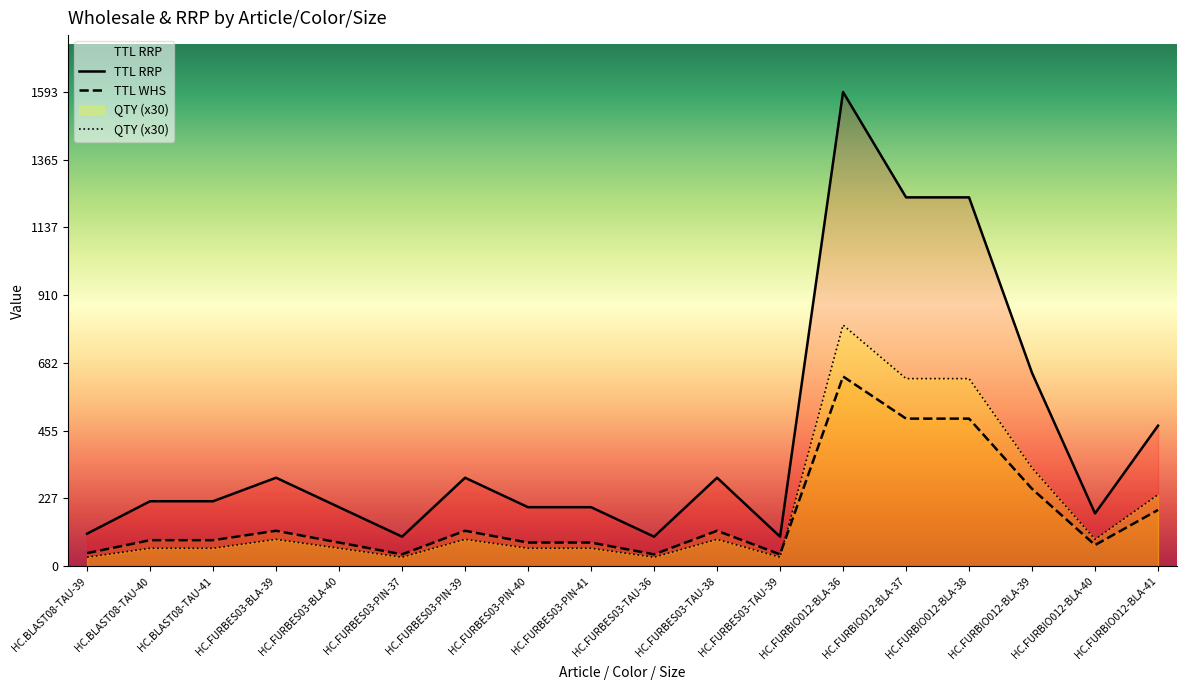

The TTL WHS series shows 721.1 at HC.FURBIO012-BLA-38. True or false?

False